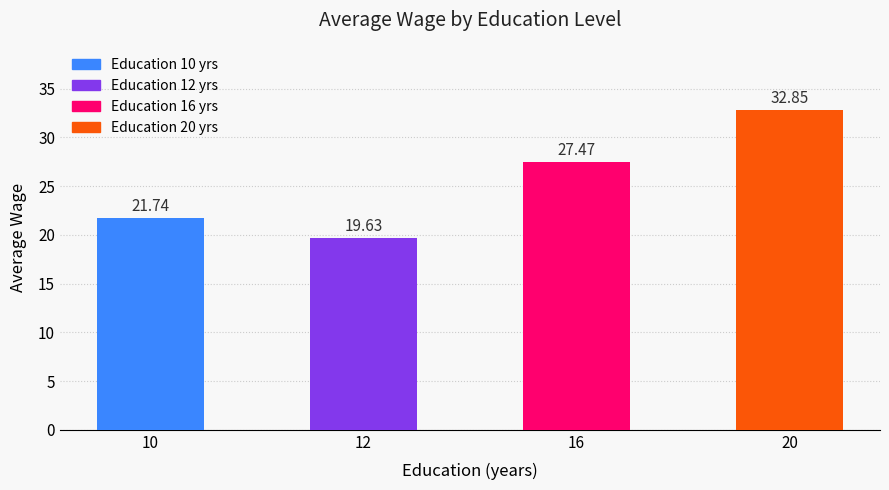

What is the value of the 4th bar from the left?

32.9